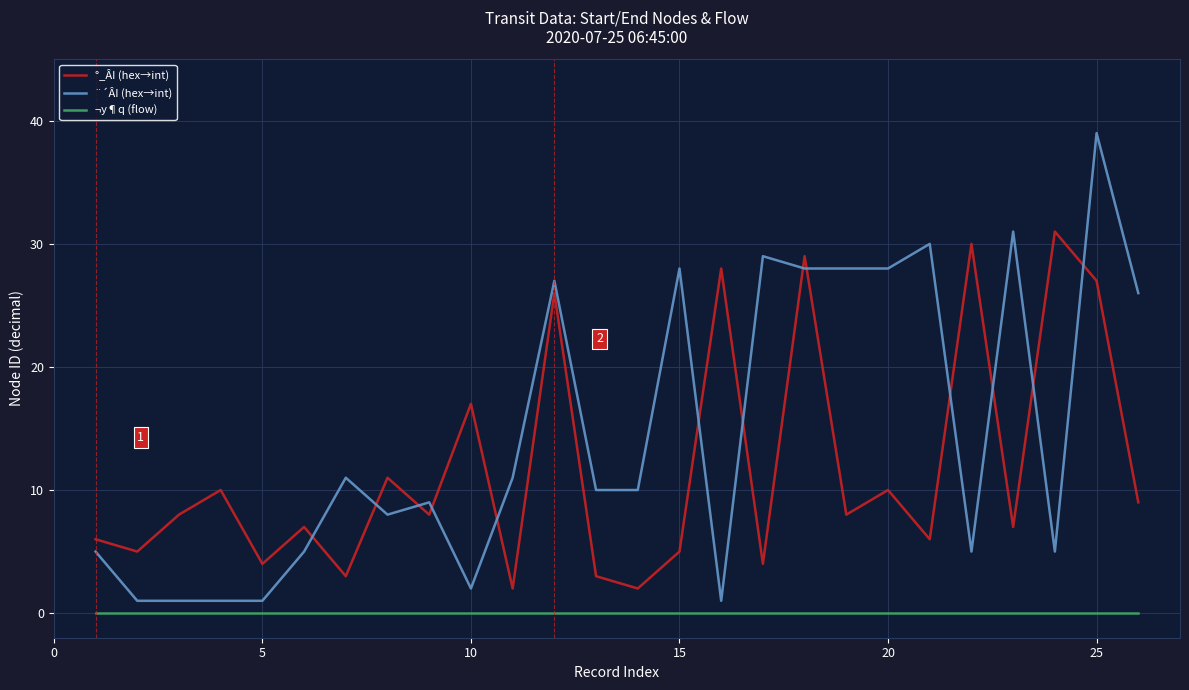

What is the difference between the maximum and minimum values in the °_ÂI (hex→int) series?

29